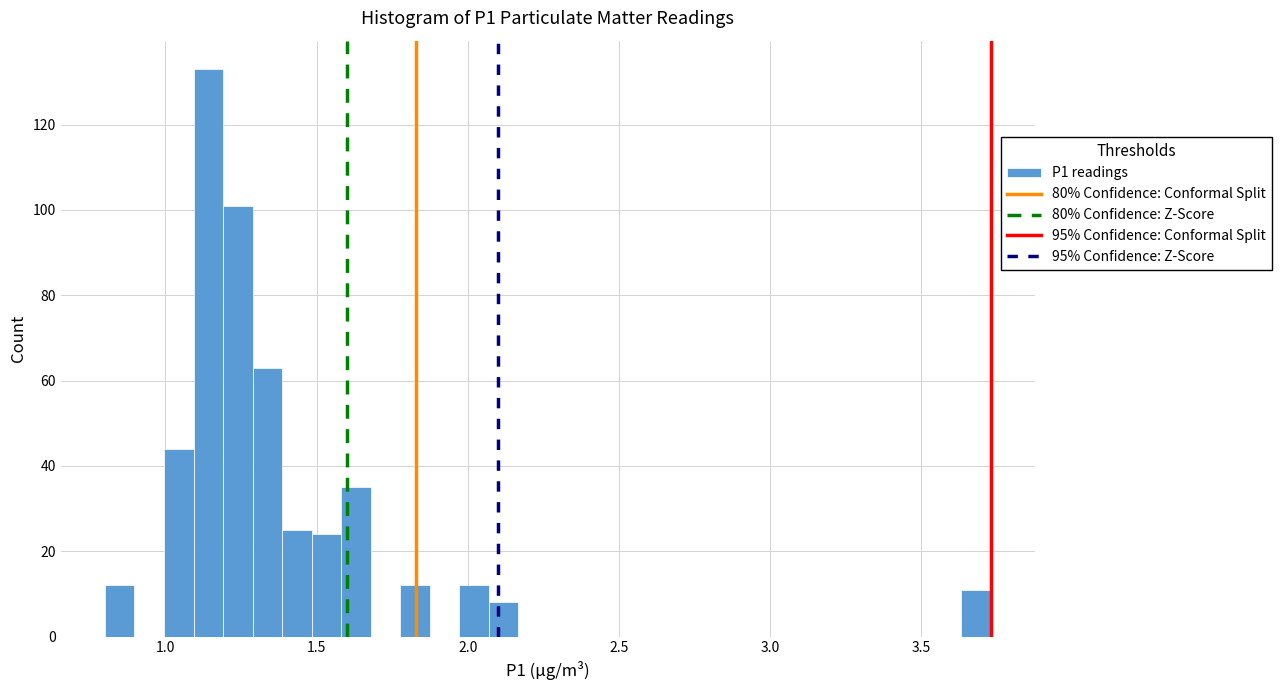

Read against the x-axis, roughly where is the centre of the tallest bar?

1.15